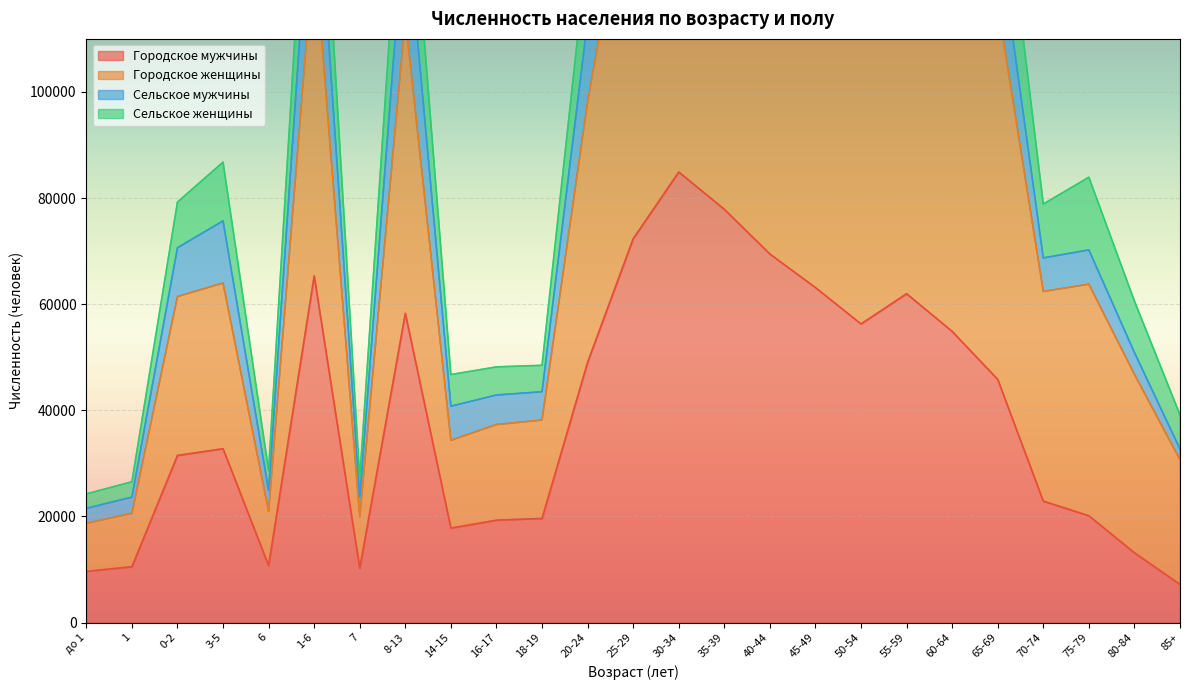

At which label does Городское мужчины reach its minimum?

85+